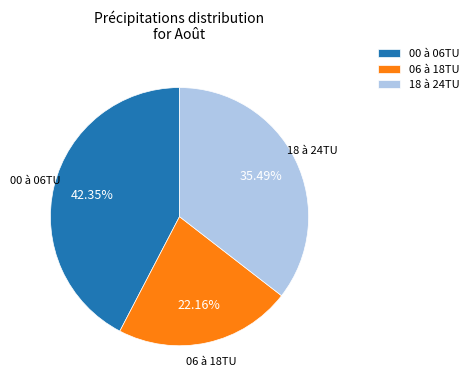

What percentage is the 06 à 18TU slice, to the nearest percent?

22%